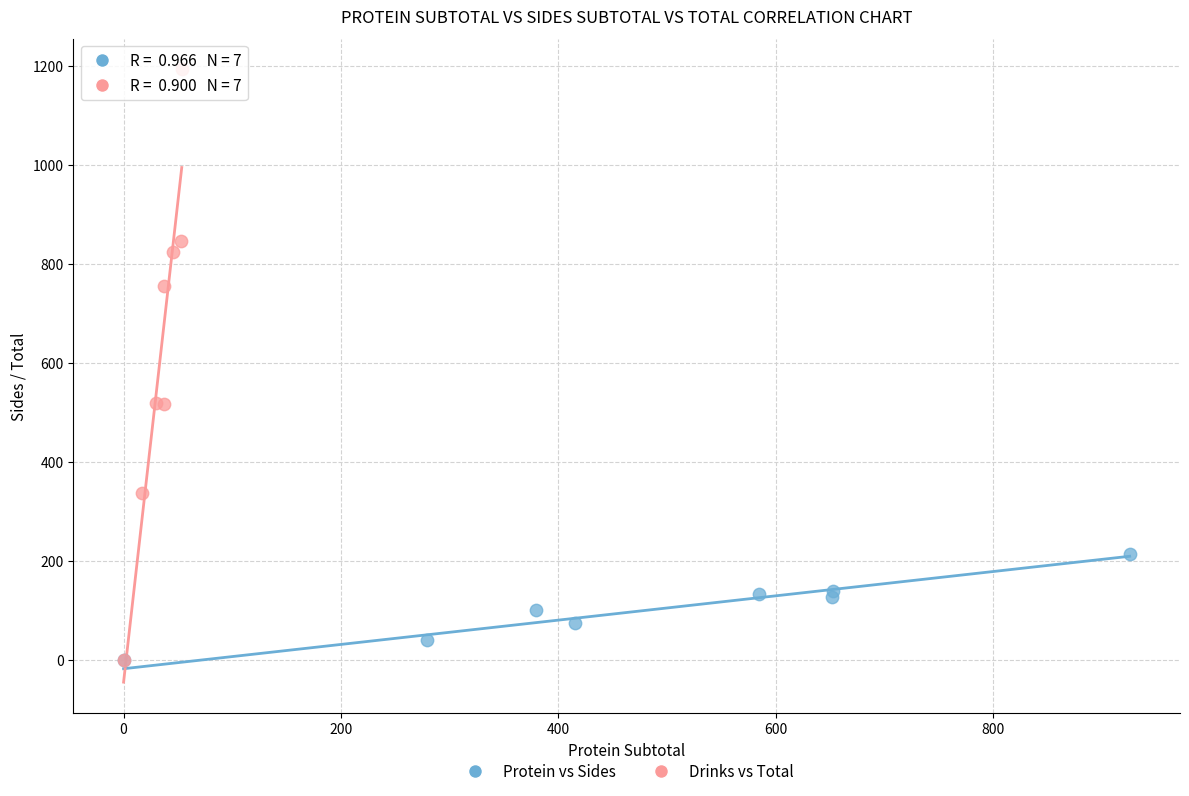

Which series has the largest Y range (max minus min)?

Drinks vs Total